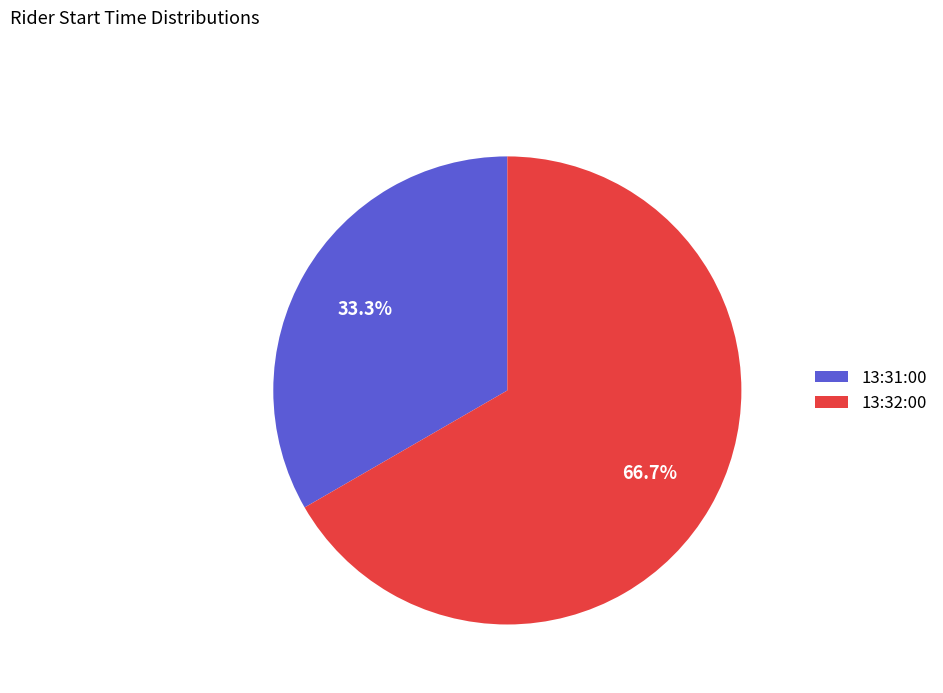

Which category accounts for the majority?

13:32:00